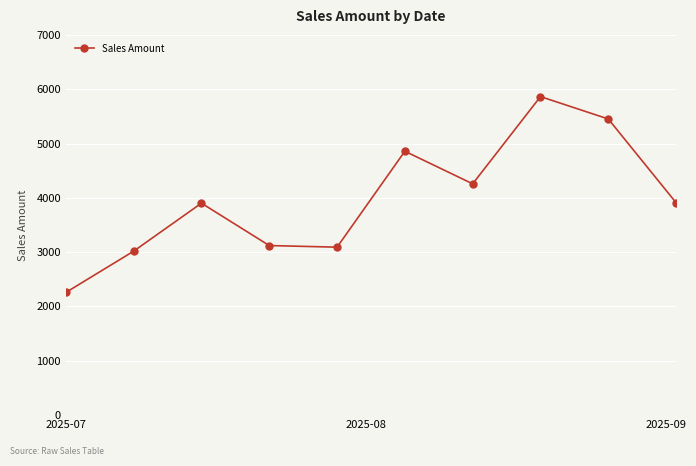

Does the chart have visible grid lines?

Yes